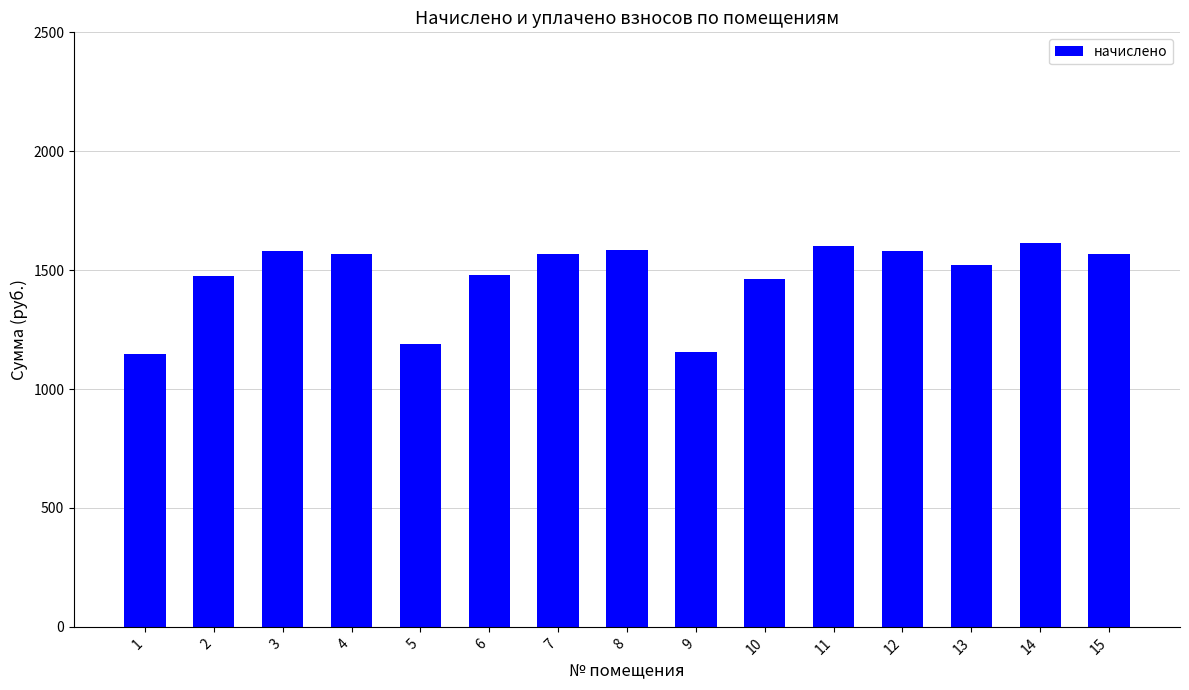

What is the sum of all values?

22096.3